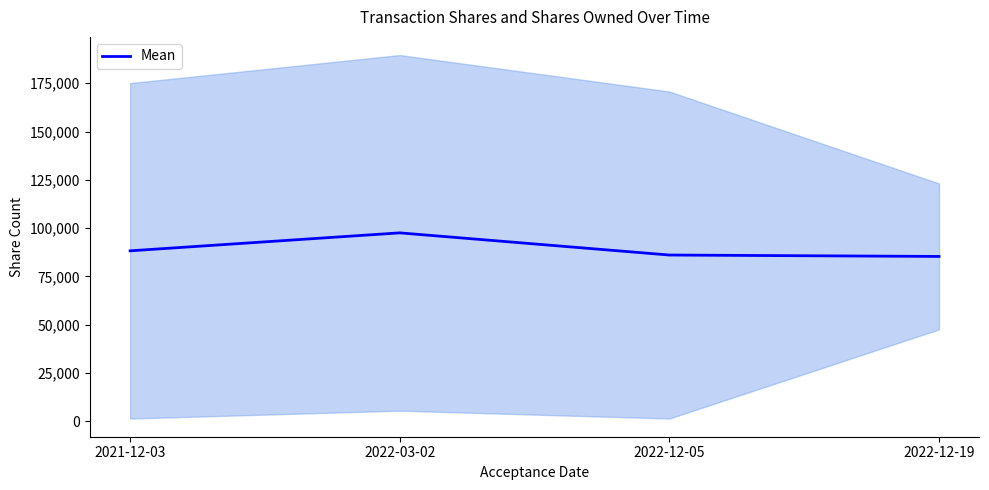

What is the greatest value displayed?

97559.5